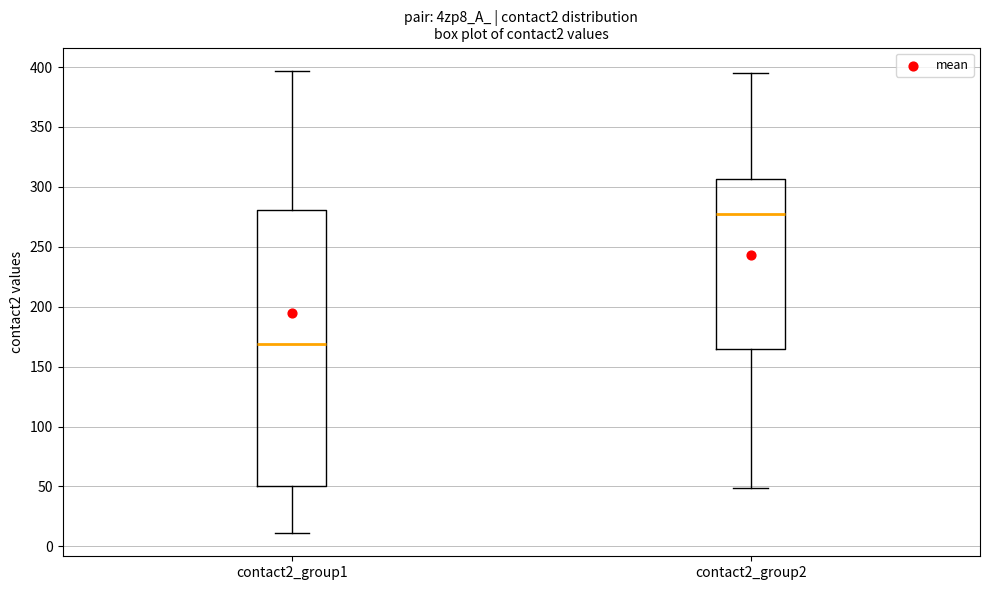

Which box is the tallest, from its lower edge to its upper edge?

contact2_group1